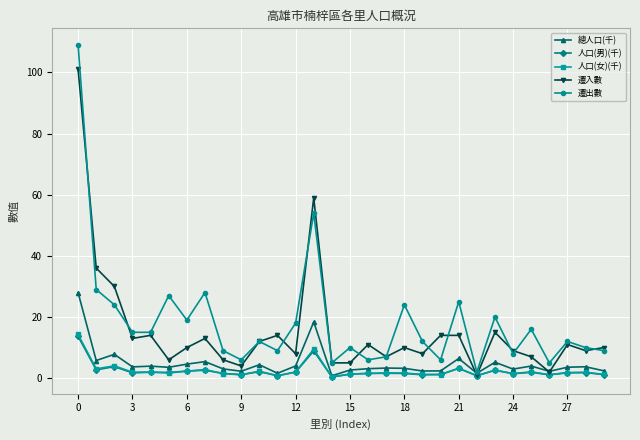

Which series has the largest total across all categories?

遷出數